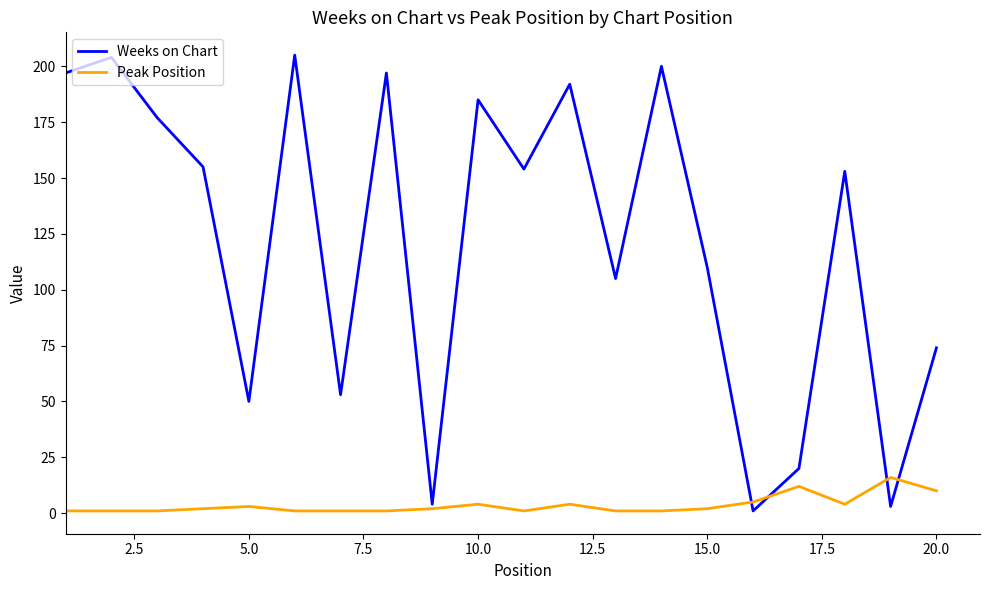

Which series has the widest spread of values?

Weeks on Chart